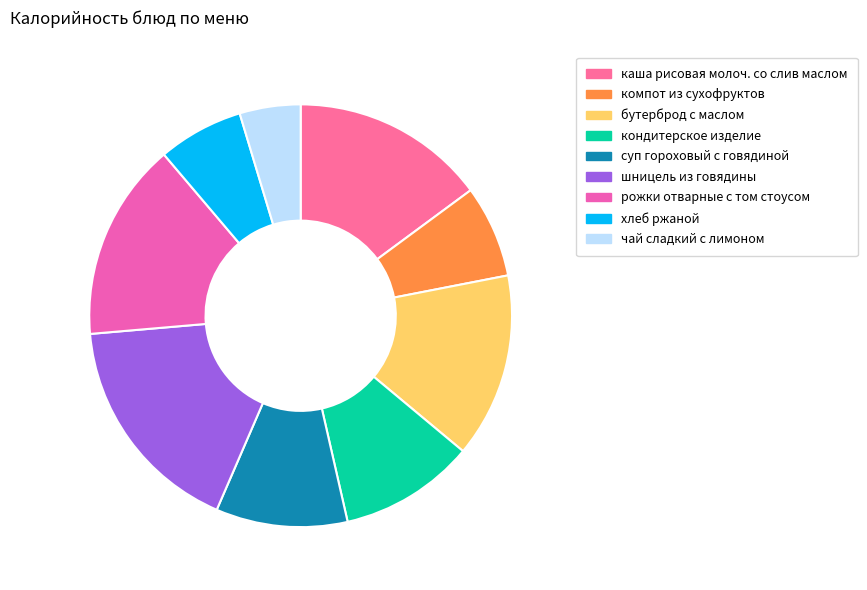

Which slice is the smallest?

чай сладкий с лимоном